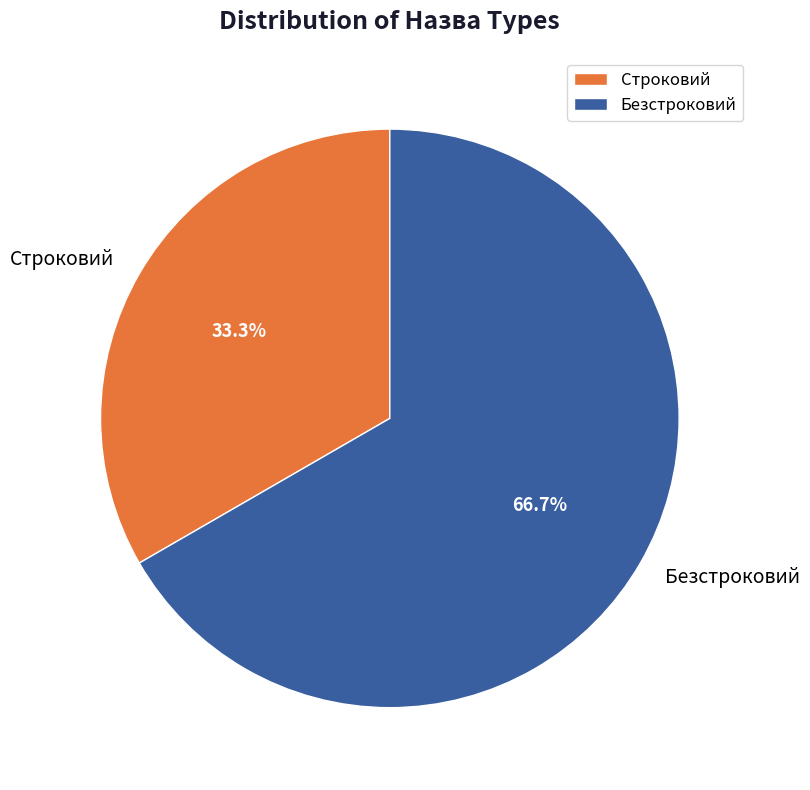

To the nearest percent, what percentage of the pie is Строковий?

33%